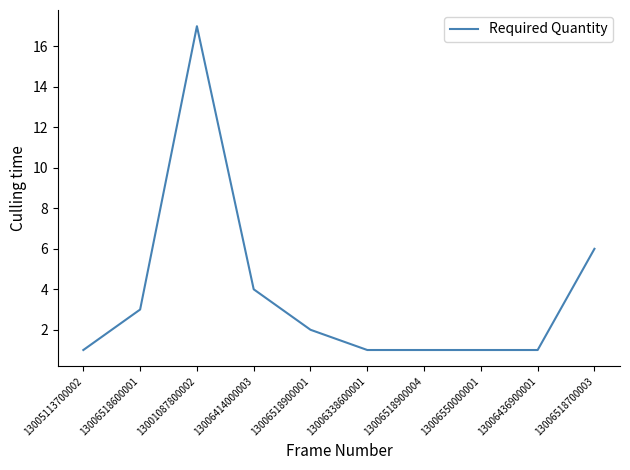

What position from the right is 13006550000001?

3